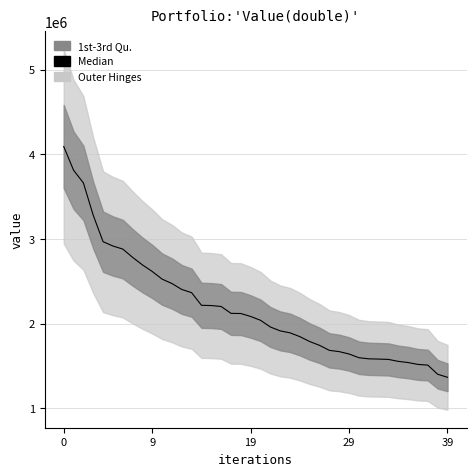

What is the value of the 22nd point from the left?

1961000